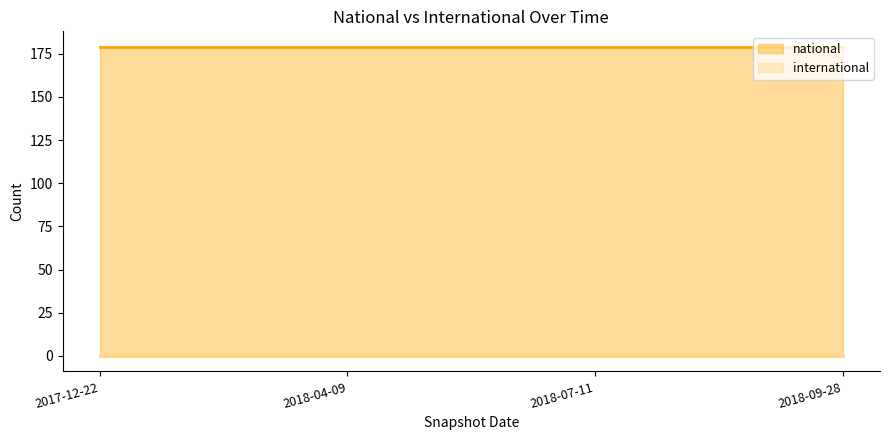

What position from the left is 2017-12-22?

1